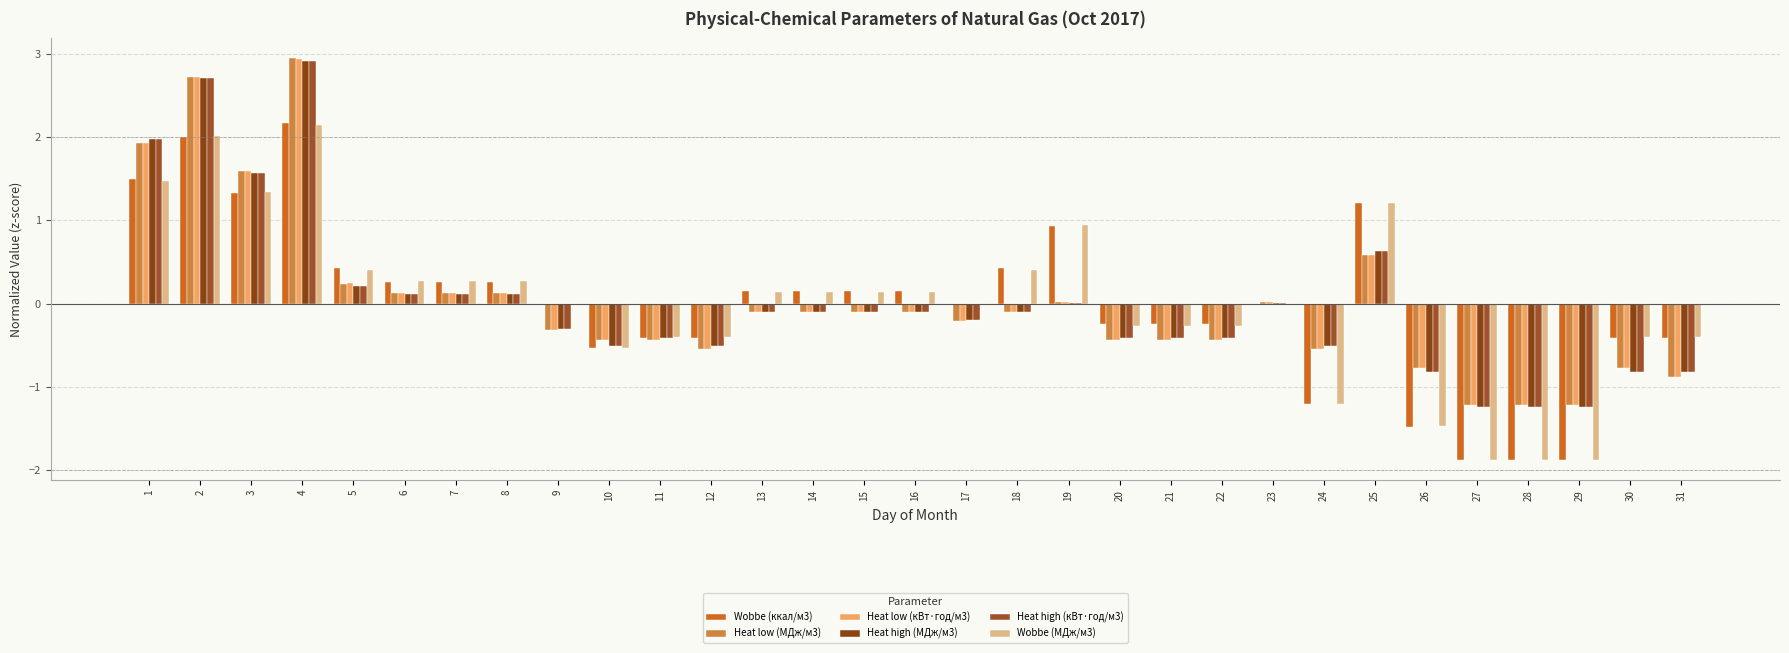

How many categories are shown in the chart?

31